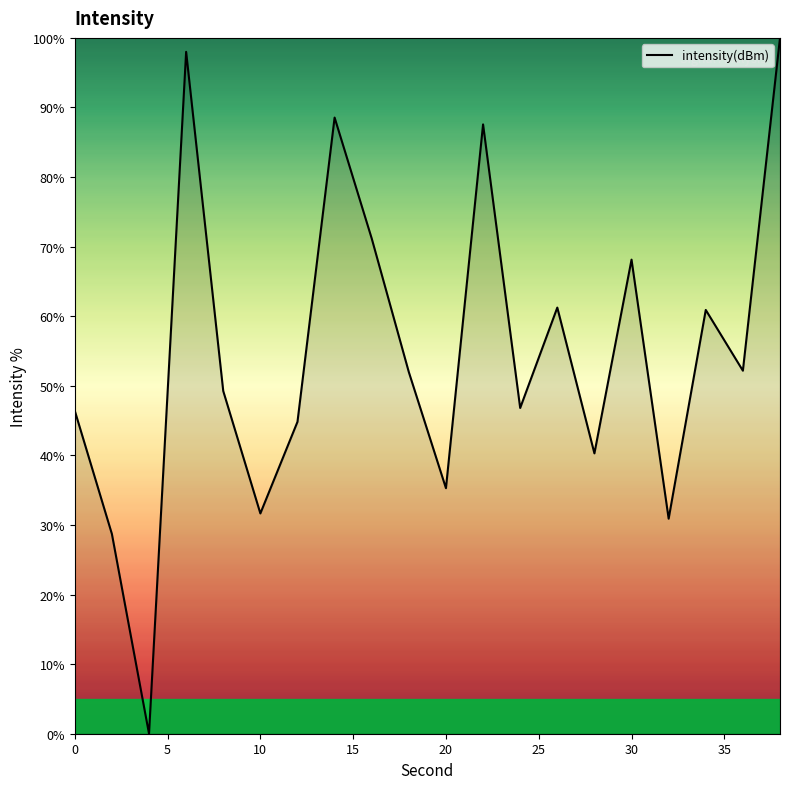

How many values are below 51?

10